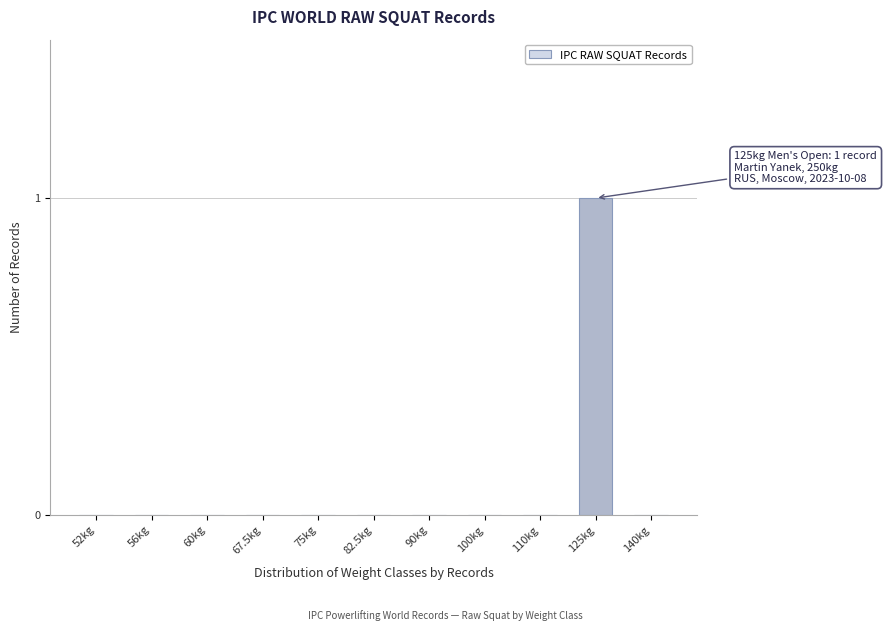

Reading left to right, extract all data points from this chart.

52kg=0	56kg=0	60kg=0	67.5kg=0	75kg=0	82.5kg=0	90kg=0	100kg=0	110kg=0	125kg=1	140kg=0